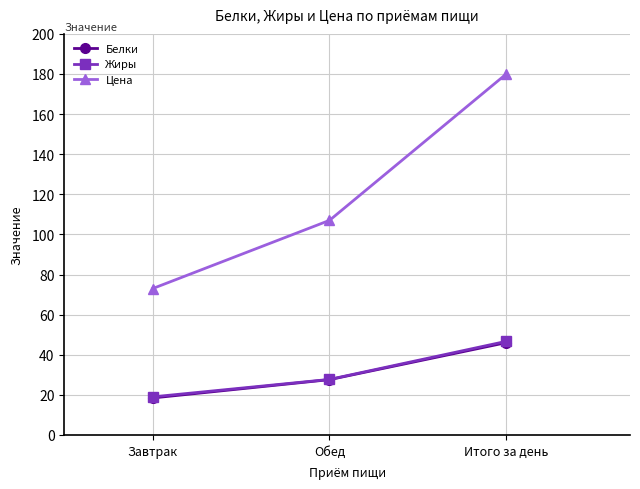

What position from the left is Итого за день?

3